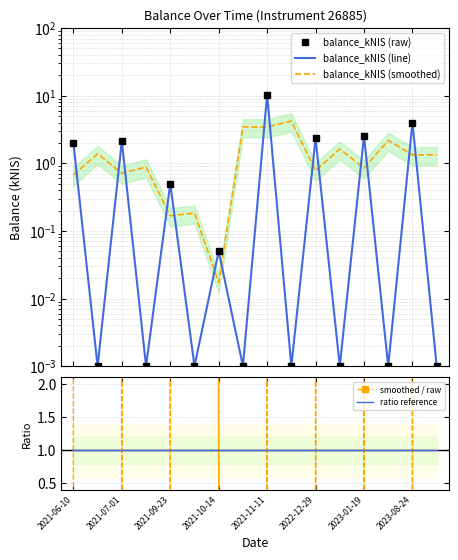

Where do smoothed / raw and balance_kNIS (smoothed) first cross each other?

2021-06-10 and 2021-07-01